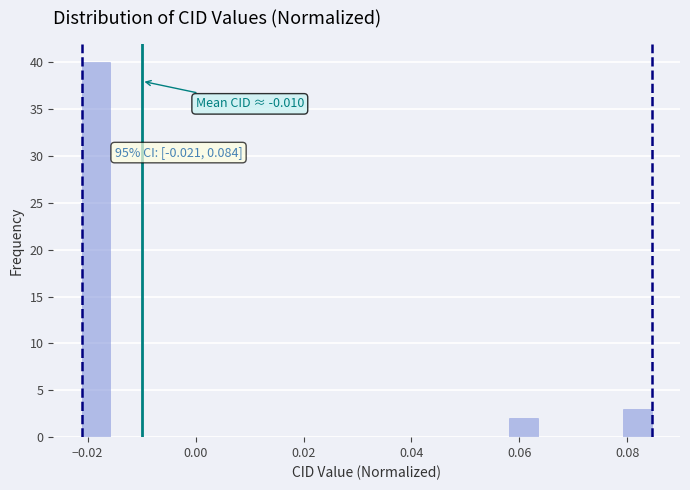

Read against the x-axis, roughly where is the centre of the tallest bar?

-0.018